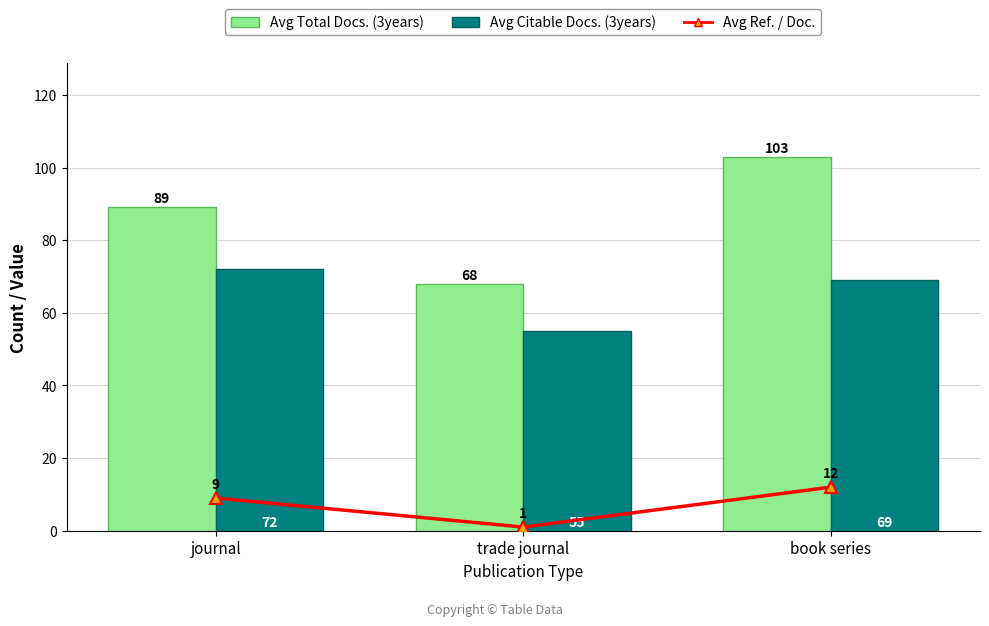

At which label is Avg Citable Docs. (3years) closest to 63?

book series